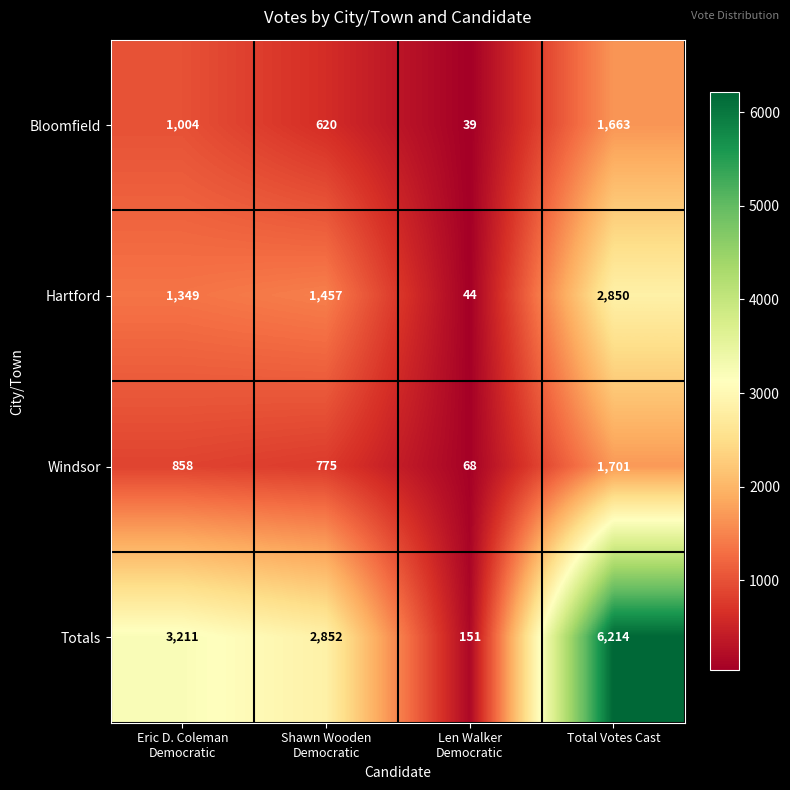

Reading left to right, list all the values displayed in this chart.

Bloomfield: 1004	620	39	1663
Hartford: 1349	1457	44	2850
Windsor: 858	775	68	1701
Totals: 3211	2852	151	6214